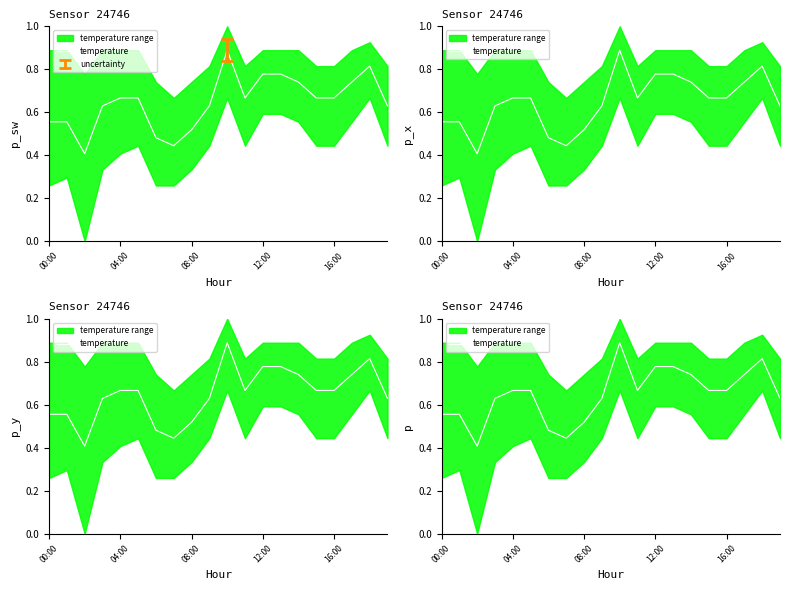

How many data points does each series have?

20